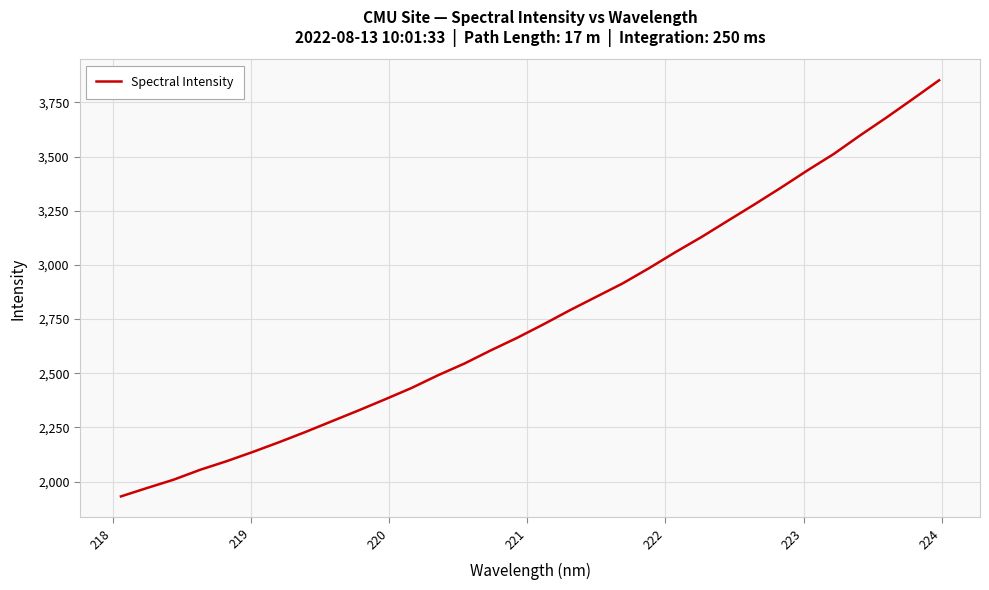

What is the difference between the maximum and minimum values?

1919.8